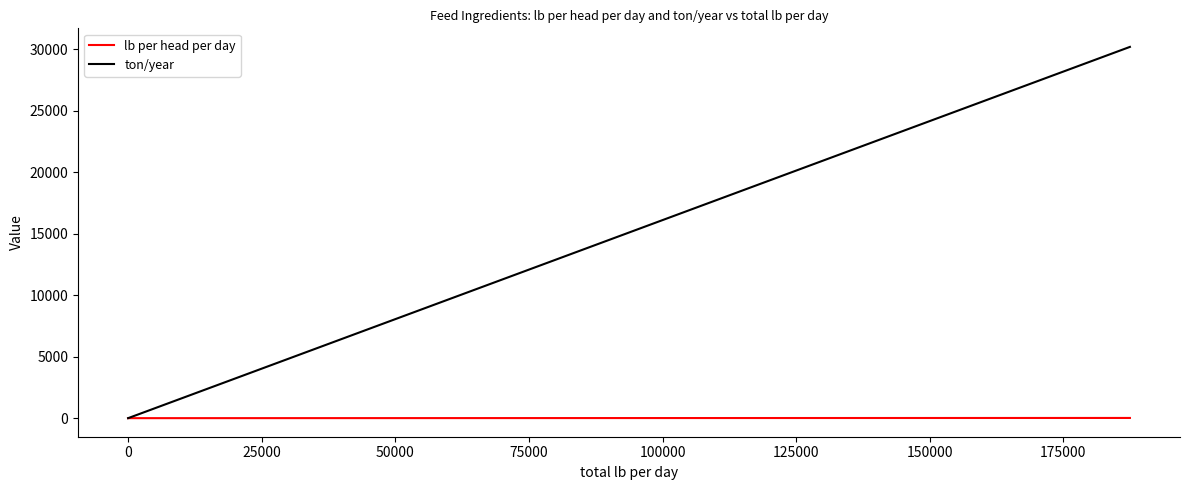

Rank the series by their average value, from highest to lowest.

ton/year, lb per head per day